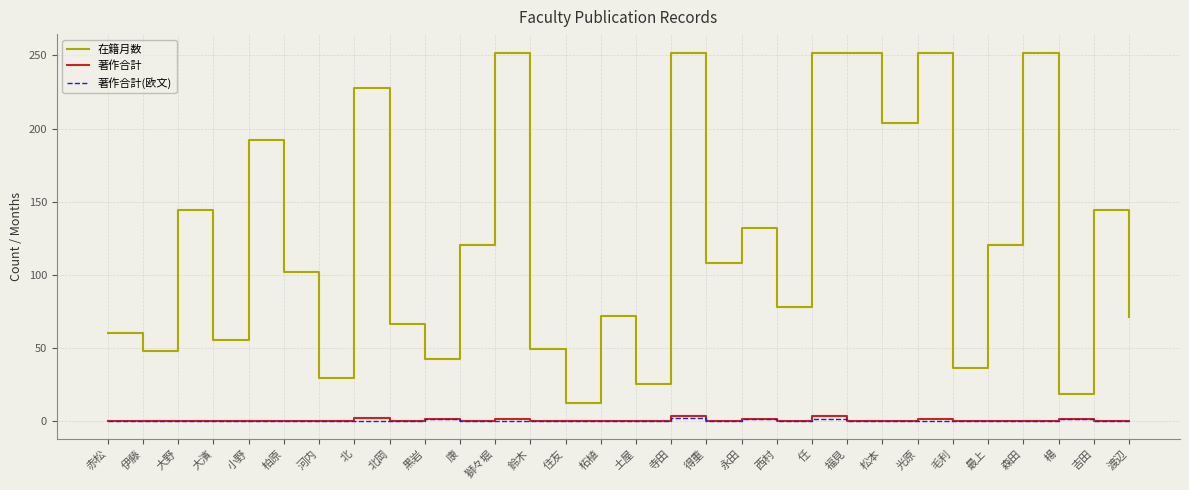

The 著作合計 series shows 0 at 住友. True or false?

True